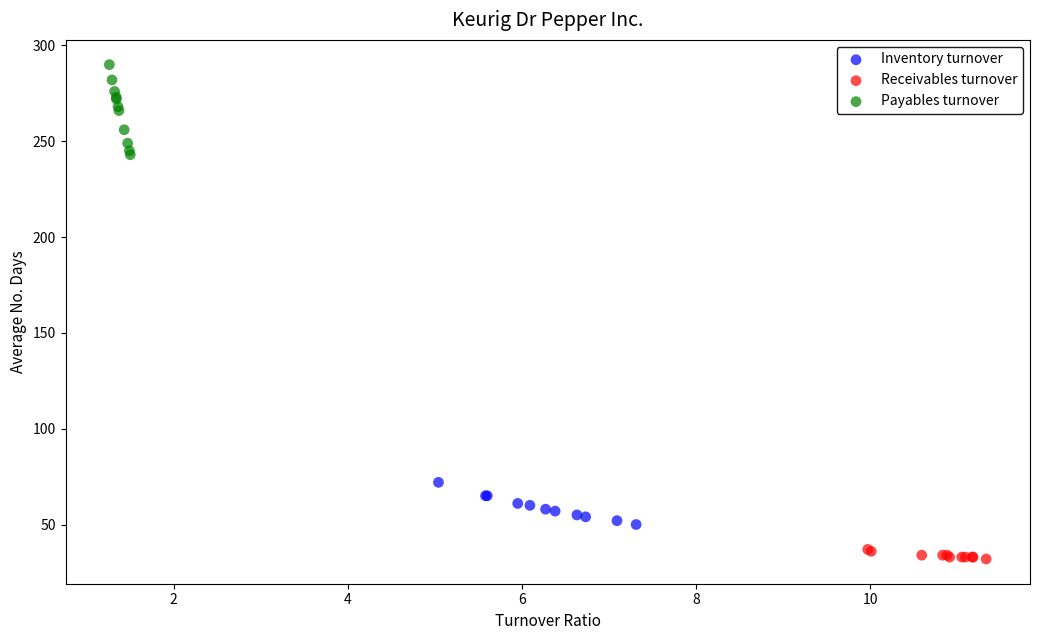

Which series contains the highest Y value?

Payables turnover